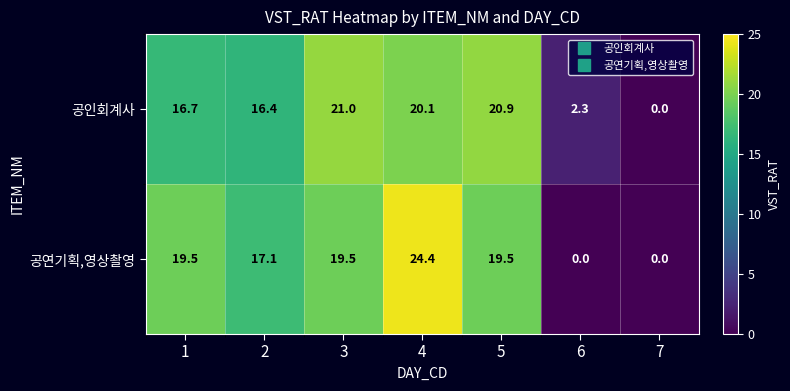

The value of 공인회계사 at 6 is 3.6. True or false?

False